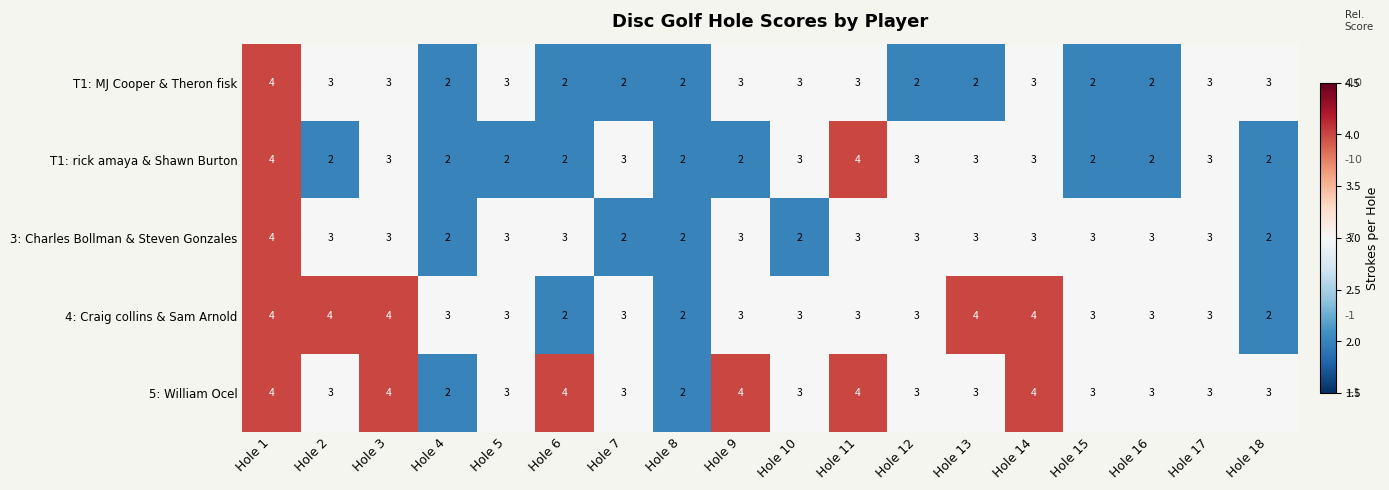

At which label does T1: MJ Cooper & Theron fisk first exceed 3?

Hole 1